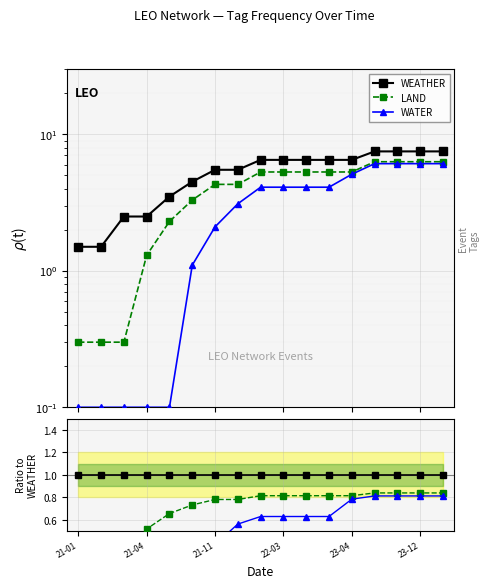

What position from the left is 21-04?

2